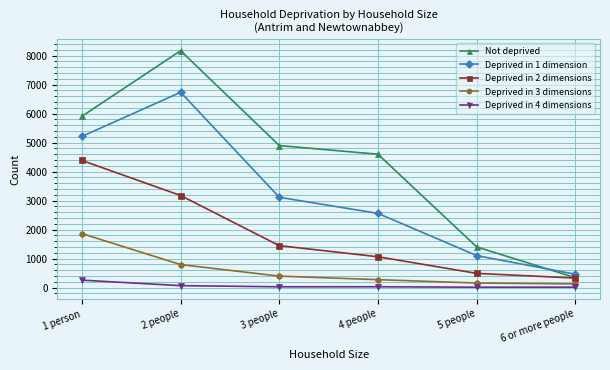

The value of Deprived in 2 dimensions at 3 people is 2210. True or false?

False